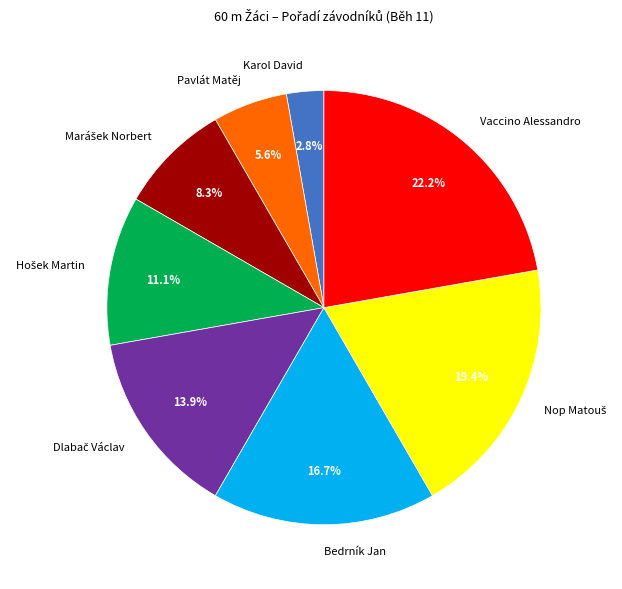

How many slices are in this pie chart?

8